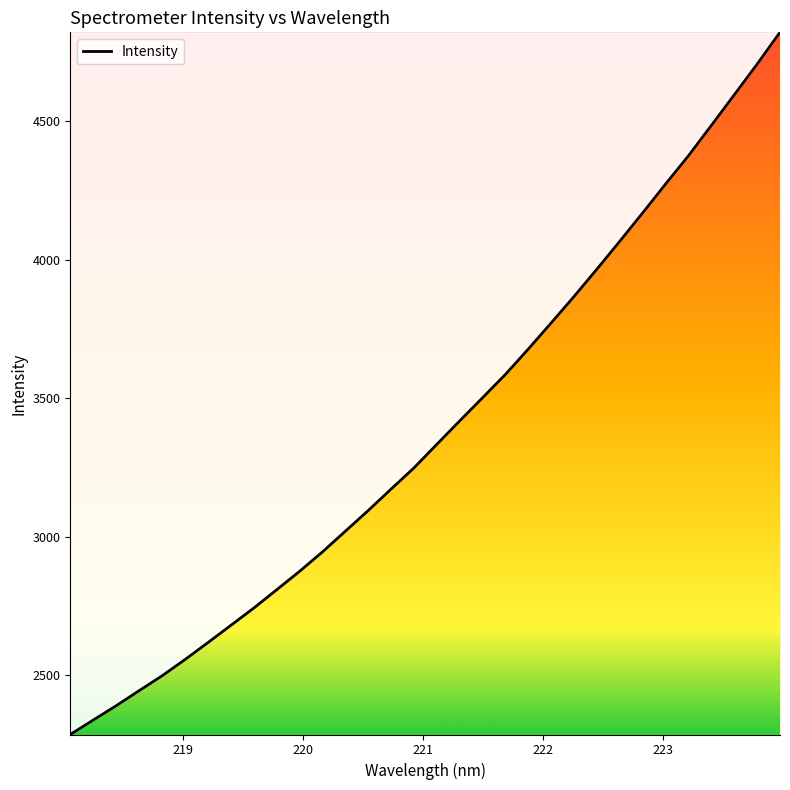

What is the greatest value displayed?

4821.3